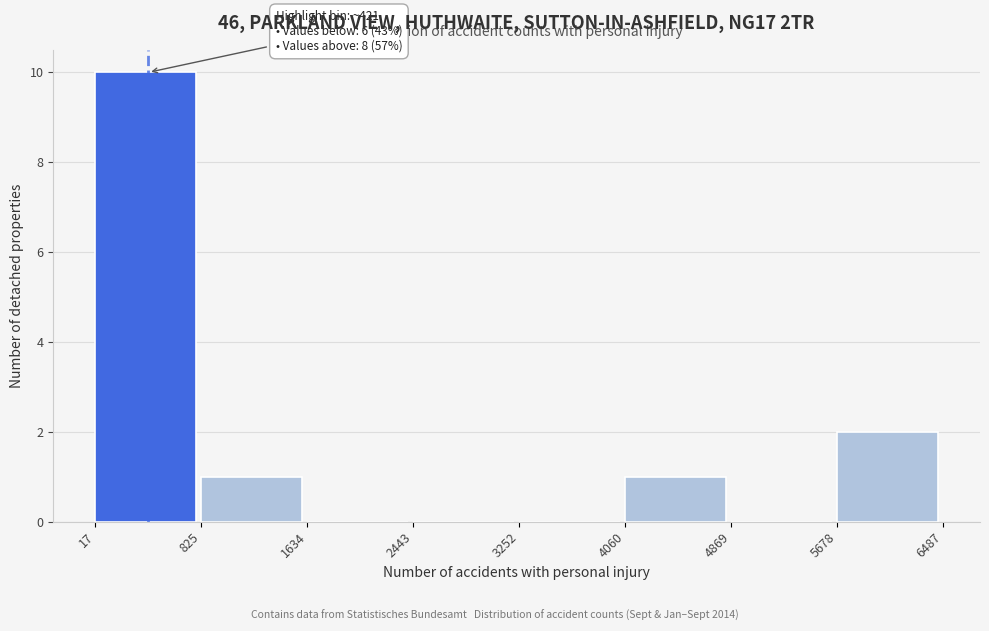

Which range on the x-axis has the tallest bar?

17 to 825